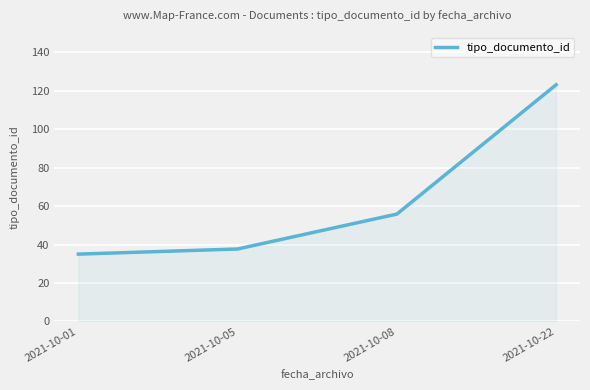

True or false: there are more than 0 points higher than both neighbors.

False